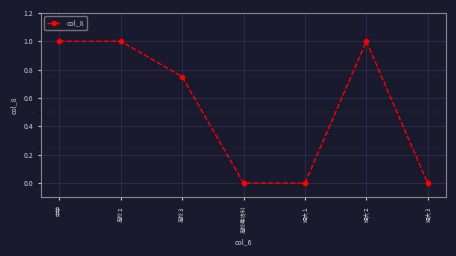

The chart shows a value of 1.0 at 短大２. True or false?

True